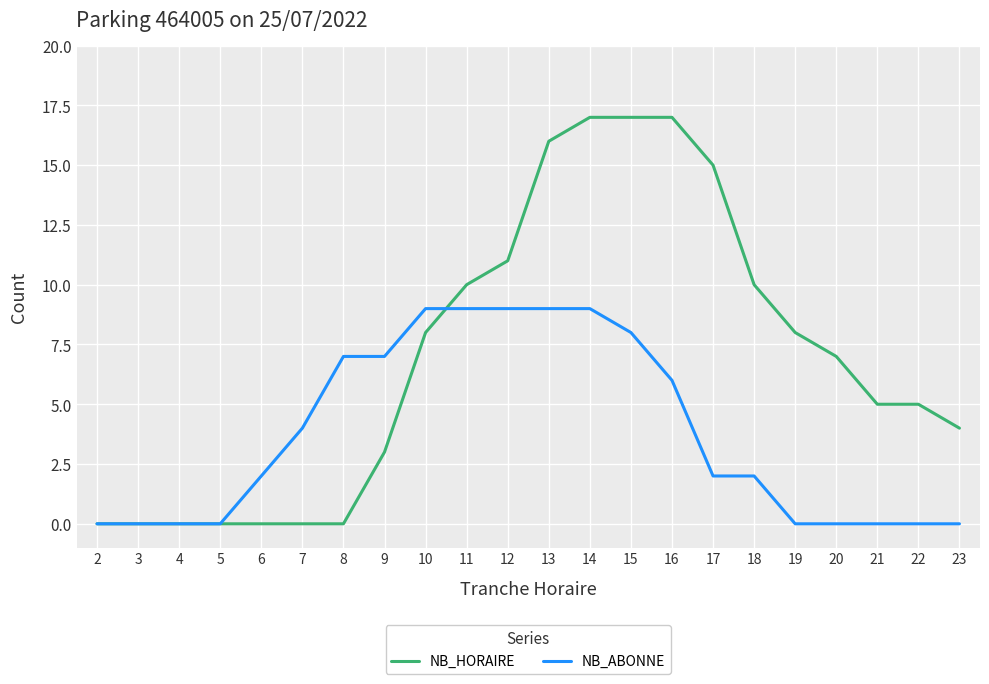

Reading left to right, what are all the values shown in this chart?

NB_HORAIRE: 2=0	3=0	4=0	5=0	6=0	7=0	8=0	9=3	10=8	11=10	12=11	13=16	14=17	15=17	16=17	17=15	18=10	19=8	20=7	21=5	22=5	23=4
NB_ABONNE: 2=0	3=0	4=0	5=0	6=2	7=4	8=7	9=7	10=9	11=9	12=9	13=9	14=9	15=8	16=6	17=2	18=2	19=0	20=0	21=0	22=0	23=0